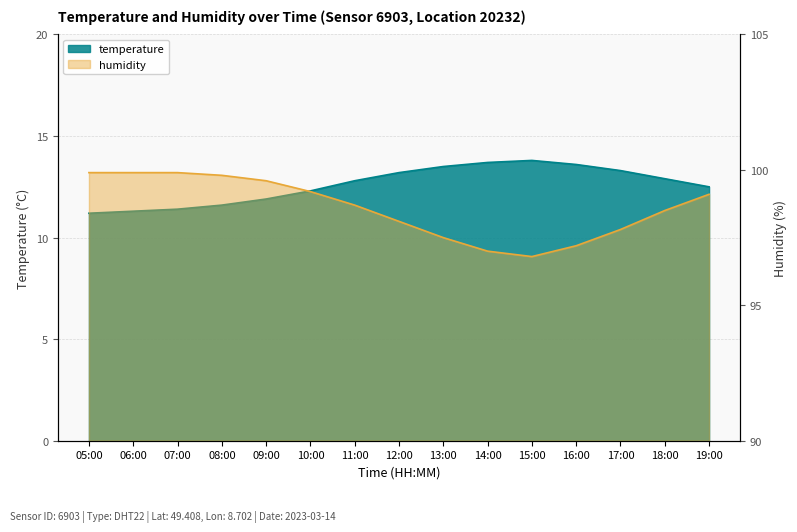

What is the difference between the maximum and minimum values in the temperature series?

2.6